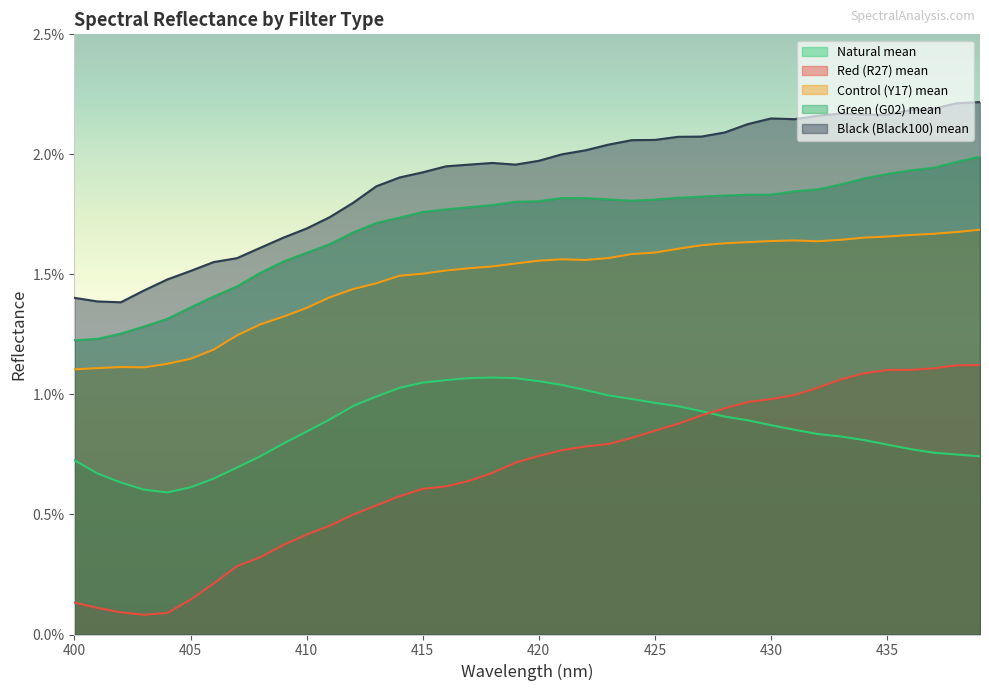

List the labels in order of Red (R27) mean value, largest first.

439, 438, 437, 436, 435, 434, 433, 432, 431, 430, 429, 428, 427, 426, 425, 424, 423, 422, 421, 420, 419, 418, 417, 416, 415, 414, 413, 412, 411, 410, 409, 408, 407, 406, 405, 400, 401, 402, 404, 403